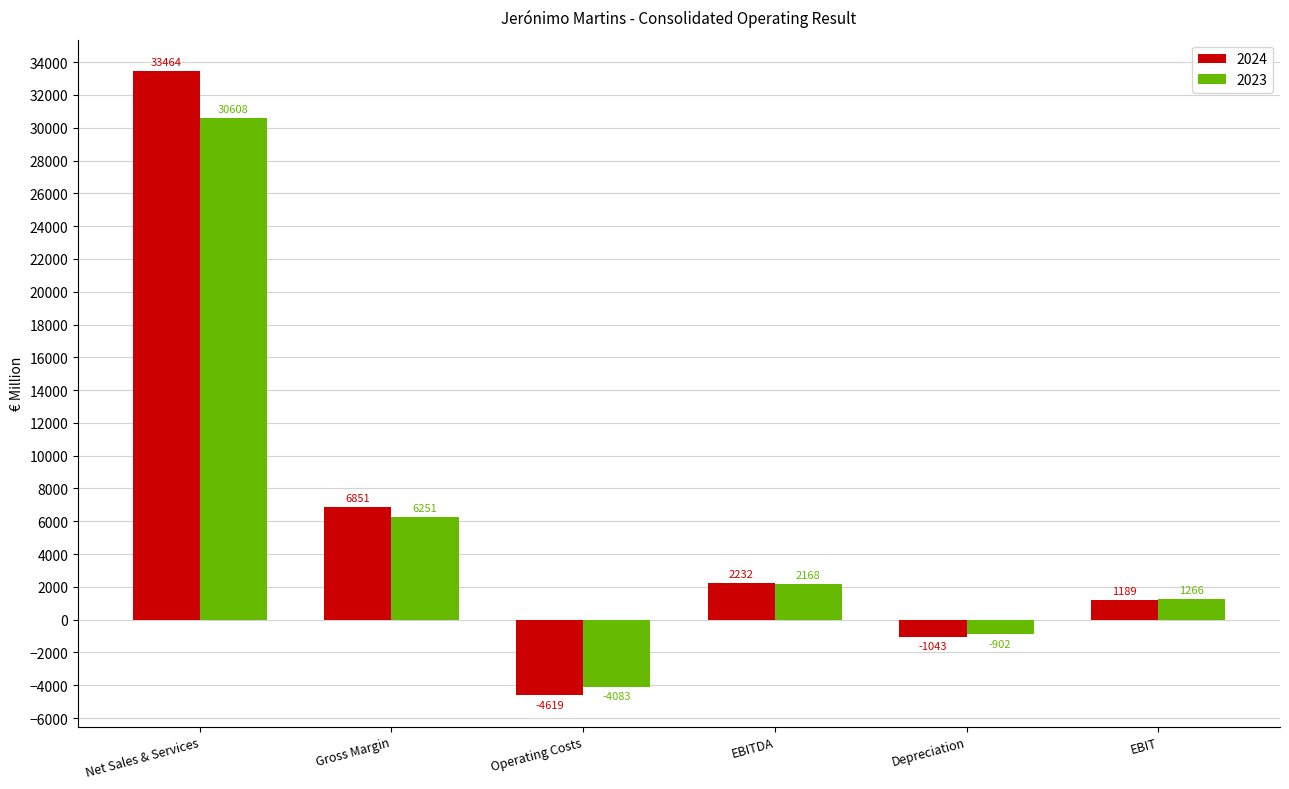

At which category is the sum across all series the highest?

Net Sales & Services